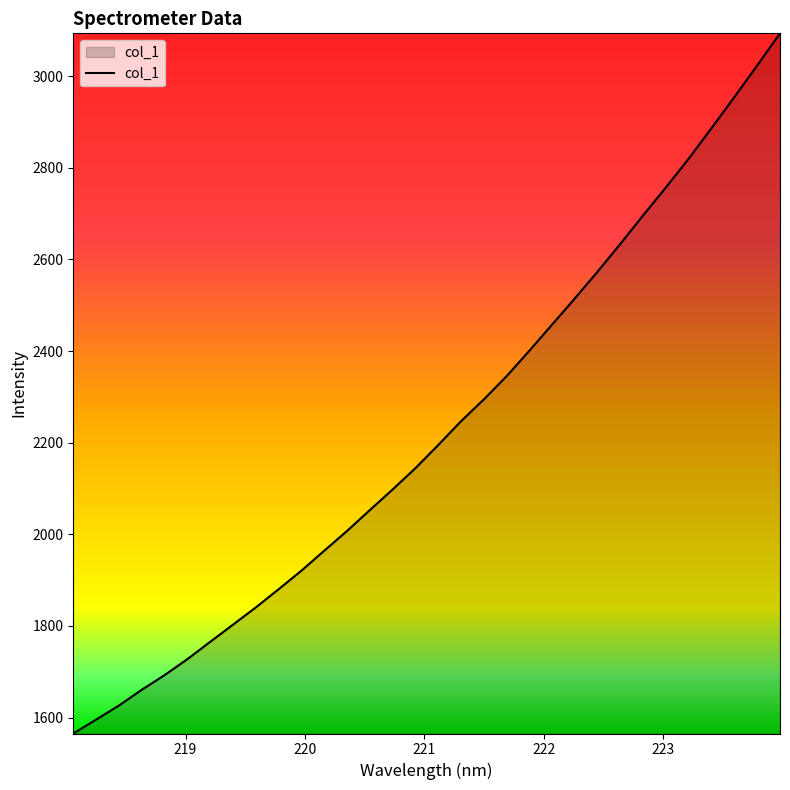

What is the difference between the maximum and minimum values?

1528.7